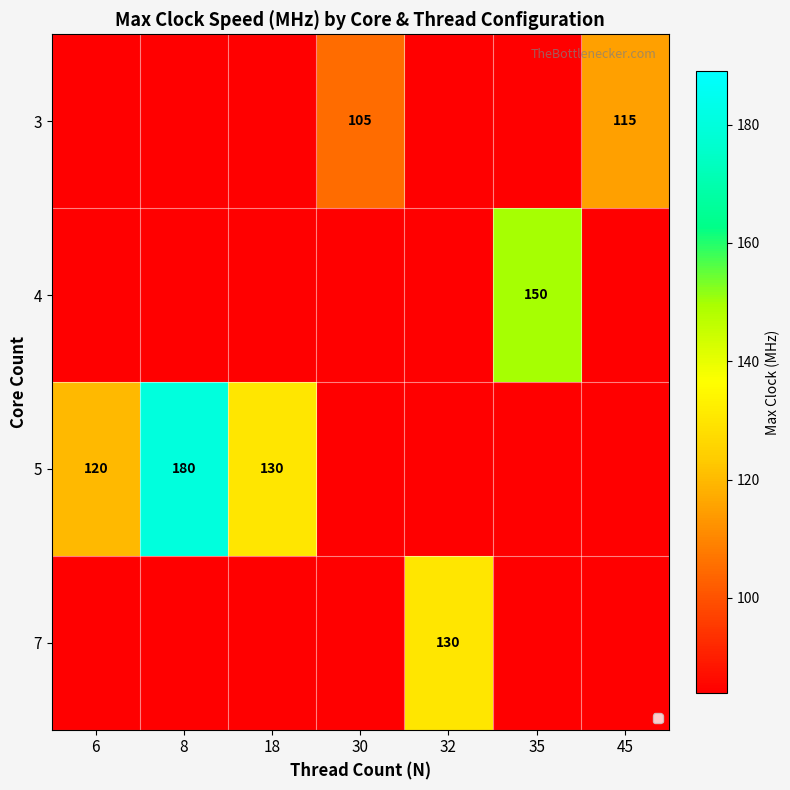

True or false: 7 has a value of 130 at 32.

True